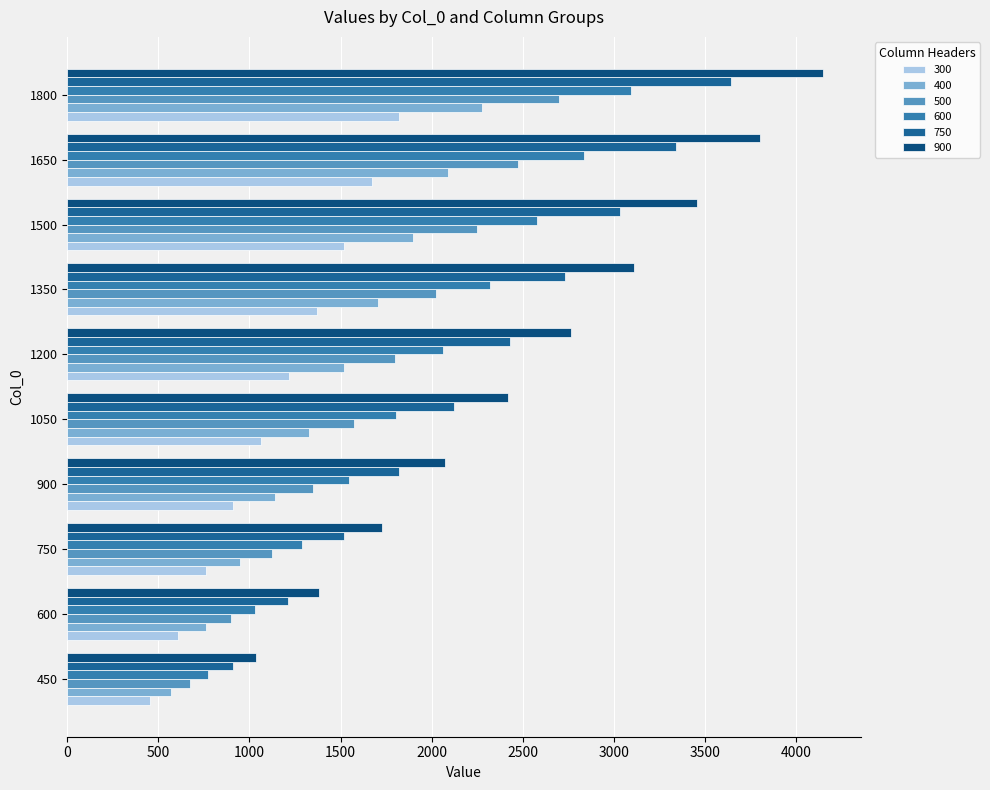

Count the number of categories in the chart.

10